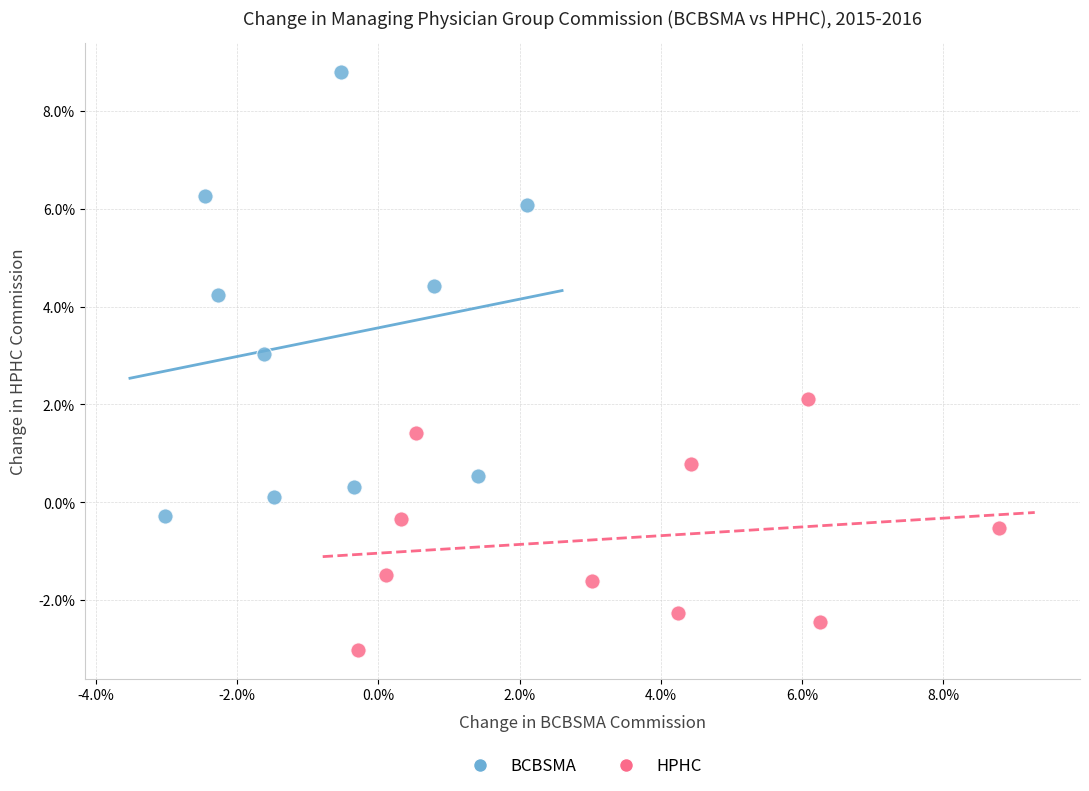

What are all the series names shown in the legend?

BCBSMA, HPHC